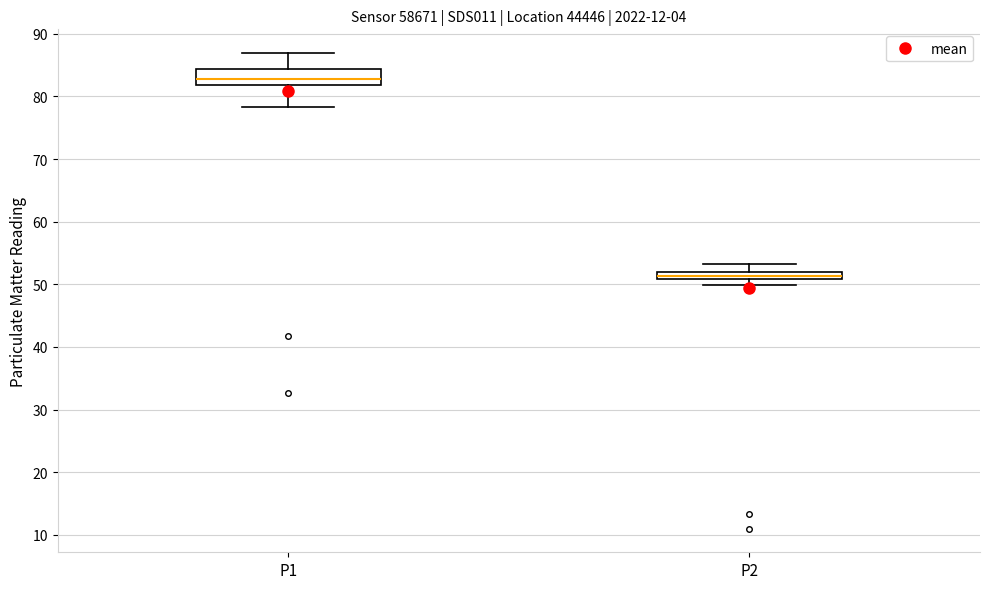

Where is the upper edge of the box for P2 on the y-axis? The values are not printed on the chart, so give them approximately, as read against the axis.

52